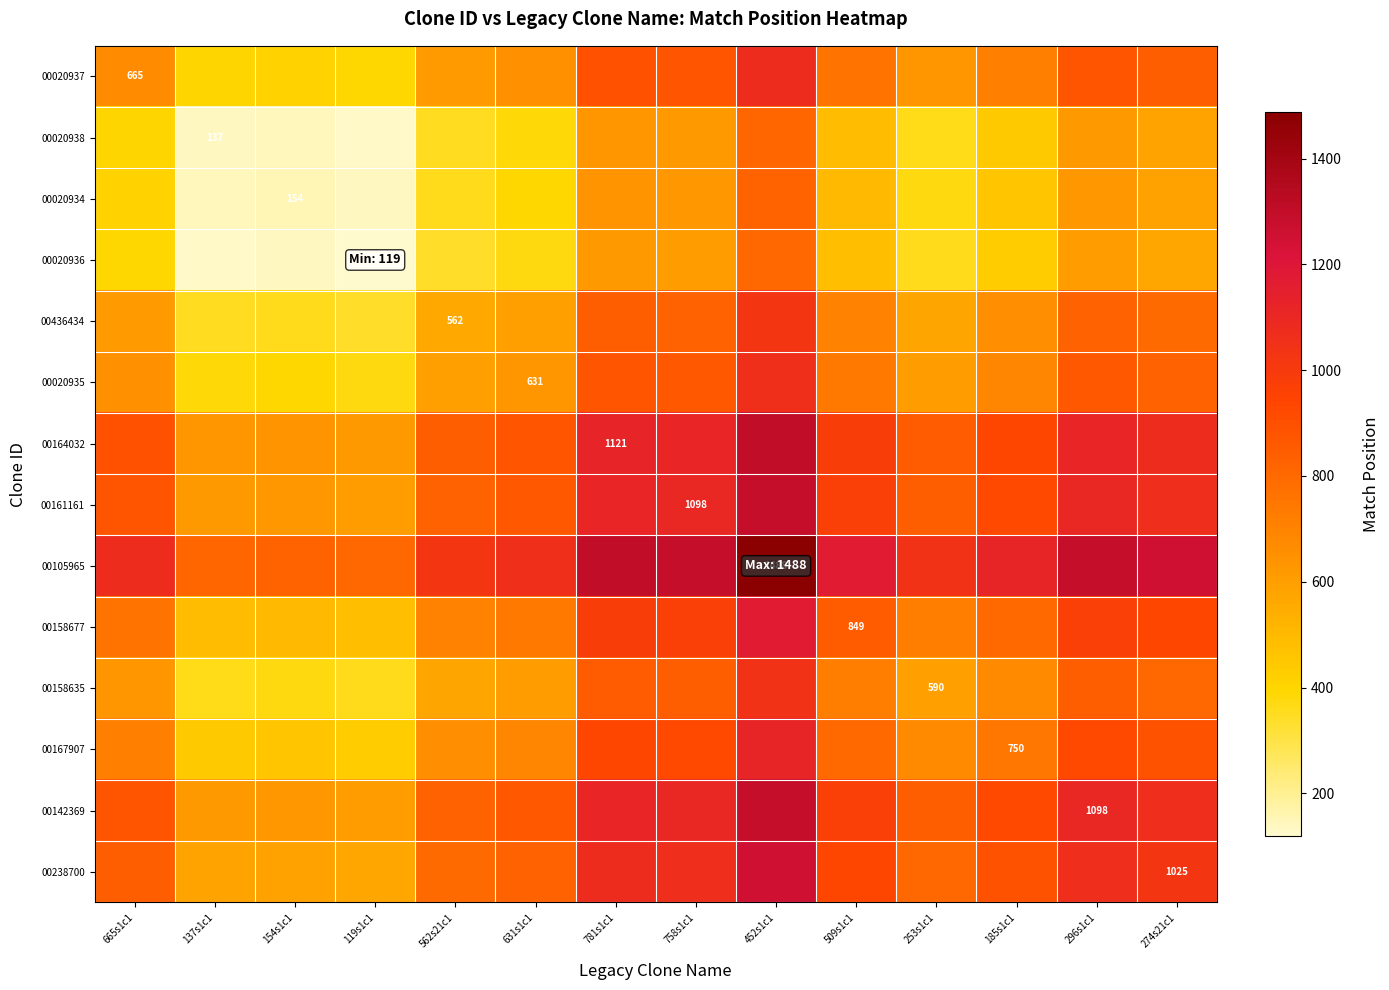

Which has a higher value, 185s1c1 or 665s1c1?

185s1c1